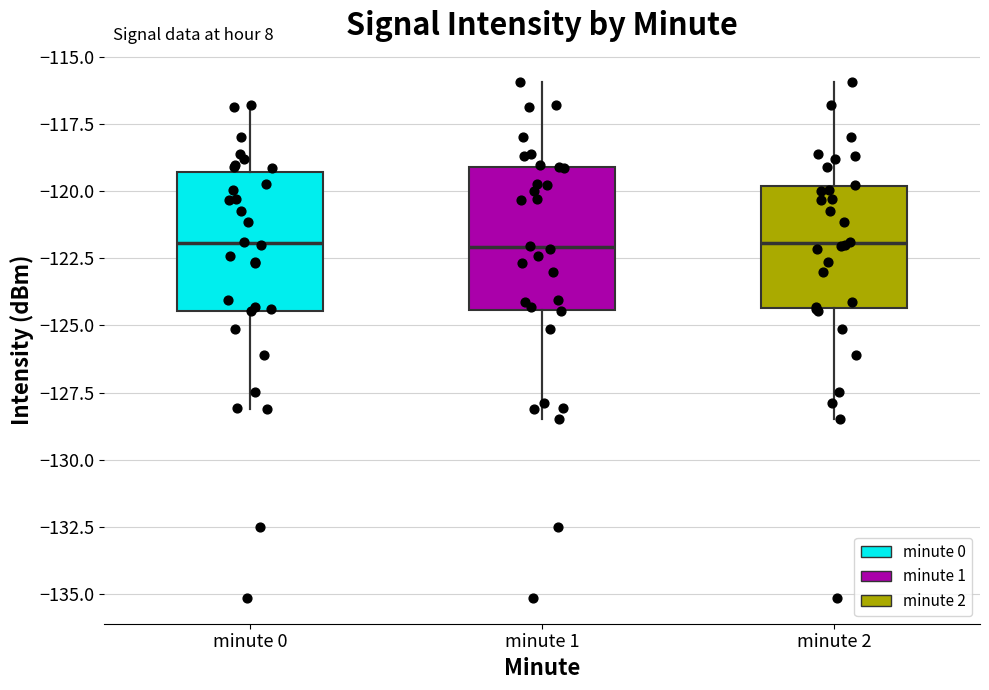

Reading left to right, read every box against the y-axis: the position of its median line, the range the box covers, and the ends of its whiskers. The values are not printed on the chart, so give them approximately, as read against the axis.

minute 0: median -122.0, box -124.5 to -119.5, whiskers -128.0 to -117.0
minute 1: median -122.0, box -124.5 to -119.0, whiskers -128.5 to -116.0
minute 2: median -122.0, box -124.5 to -120.0, whiskers -128.5 to -116.0